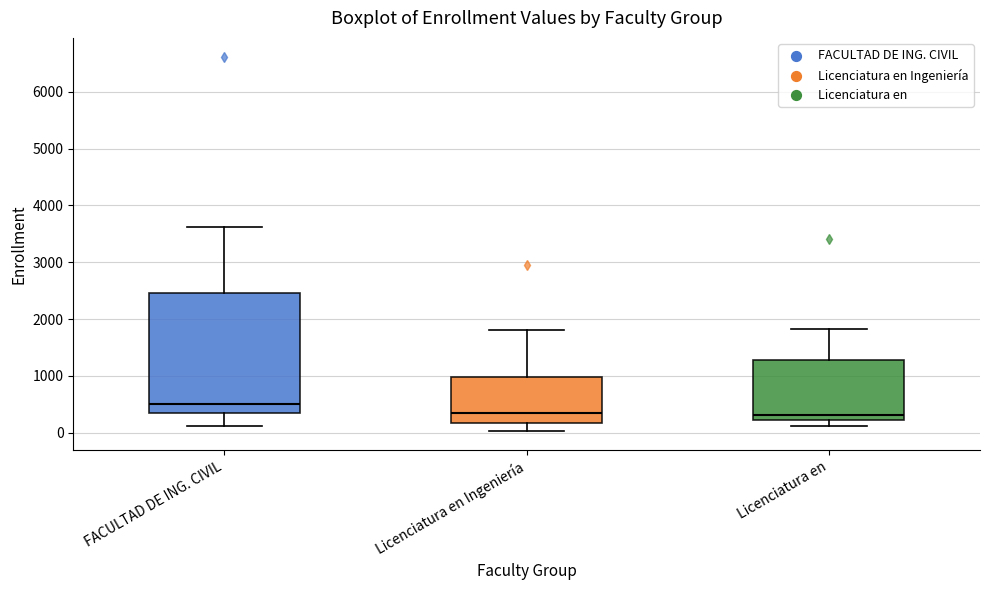

Which box is the tallest, from its lower edge to its upper edge?

FACULTAD DE ING. CIVIL